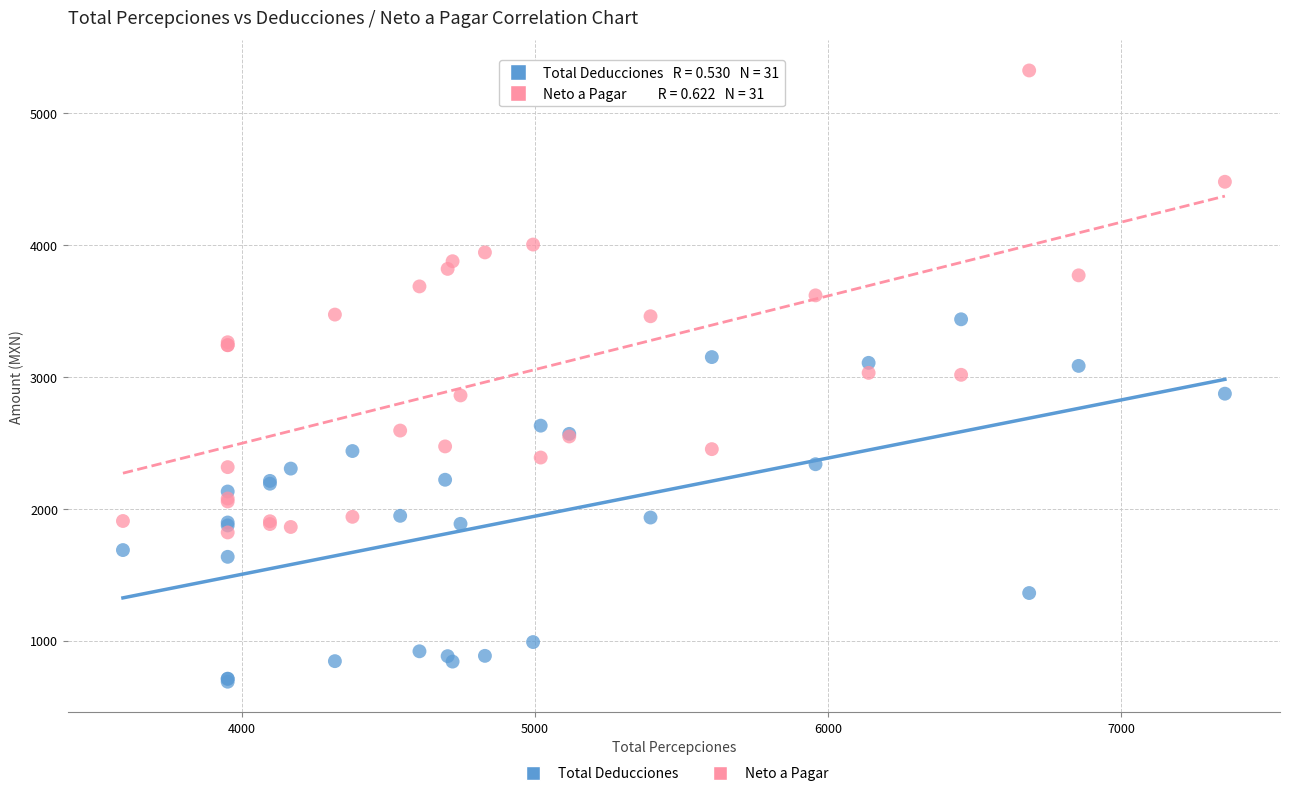

Which series contains the lowest Y value?

Total Deducciones